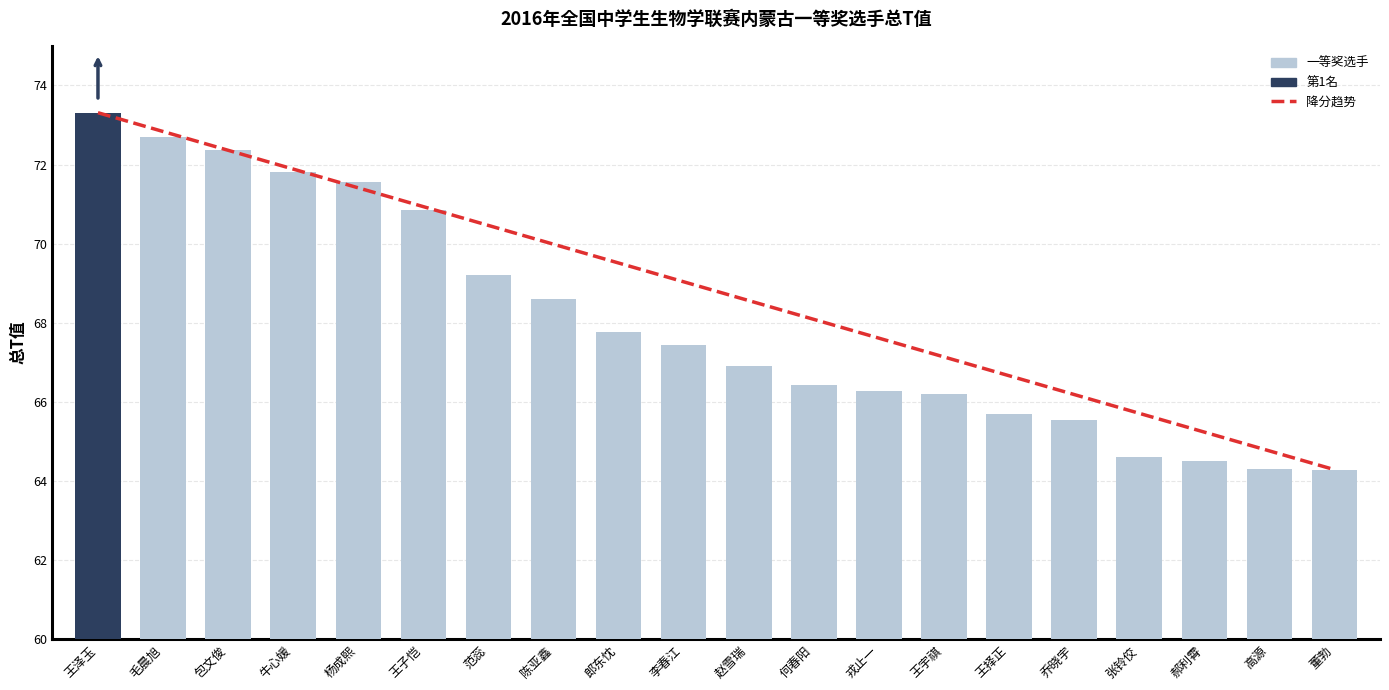

What is the difference between the 总T值 values at 李春江 and 郝利霄?

3.0